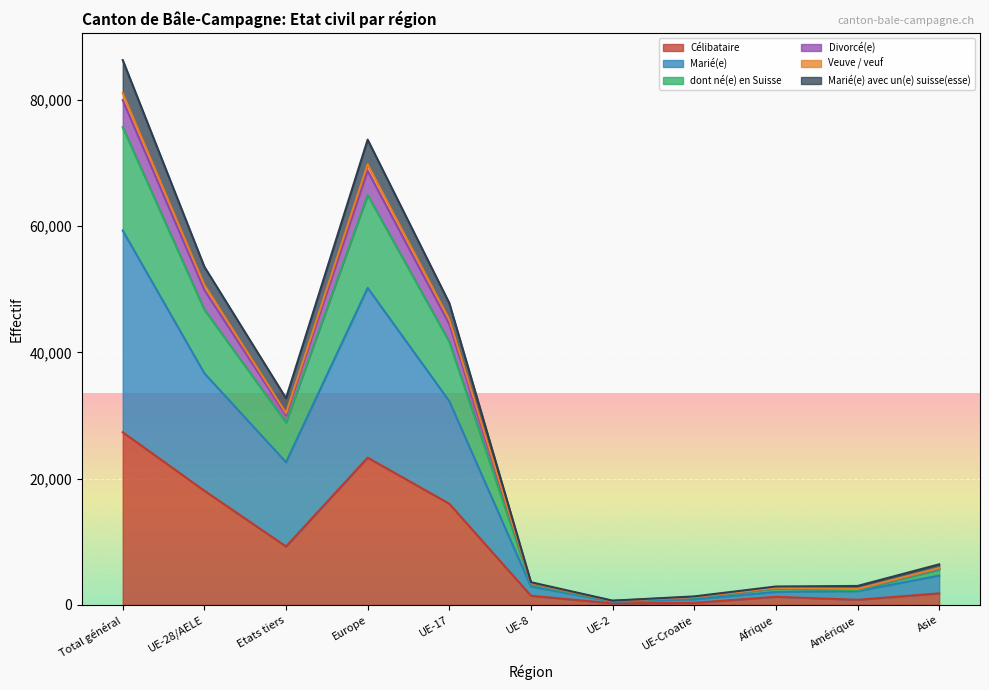

In dont né(e) en Suisse, how many points are lower than both neighbors (excluding endpoints)?

3